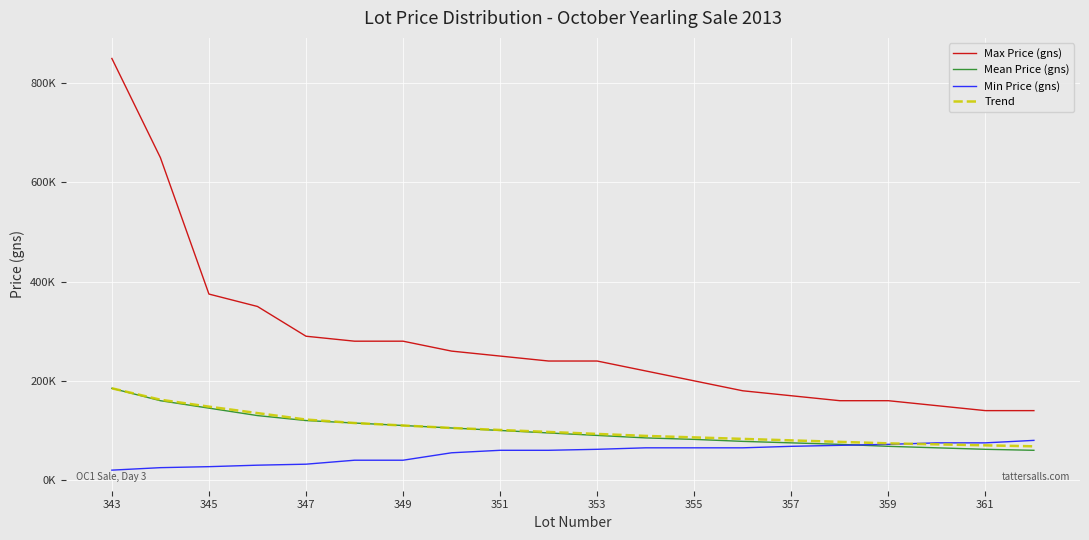

At how many categories does at least one series exceed 783646?

1